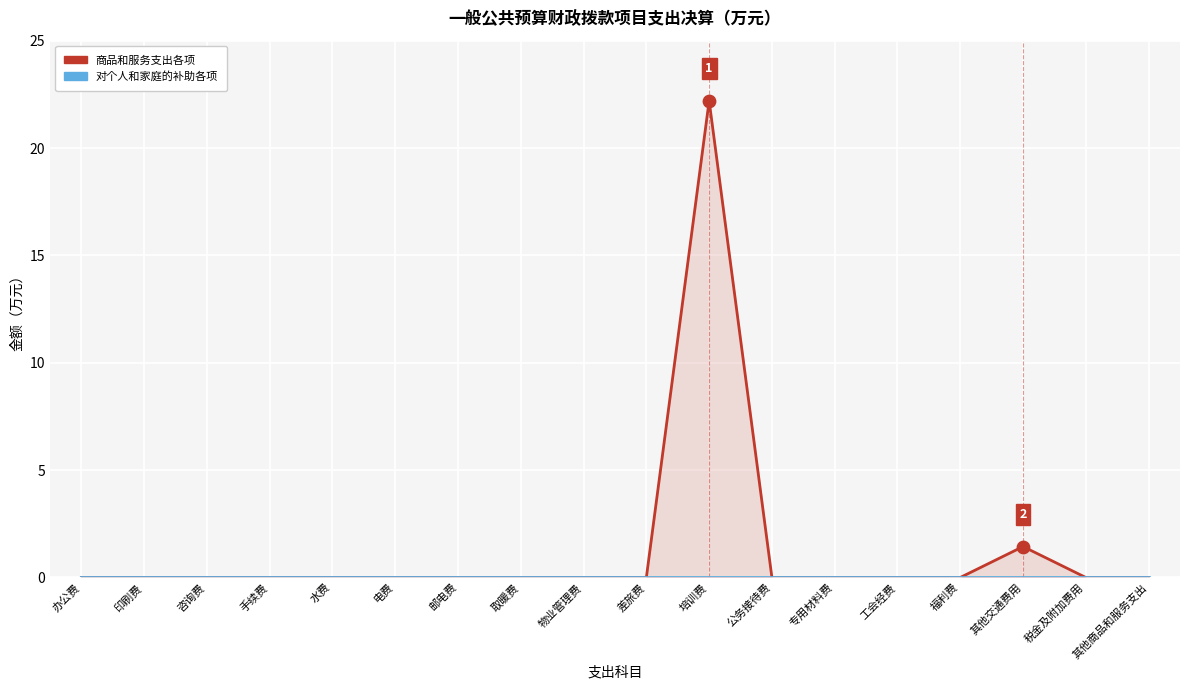

At how many categories does at least one series exceed 19?

1